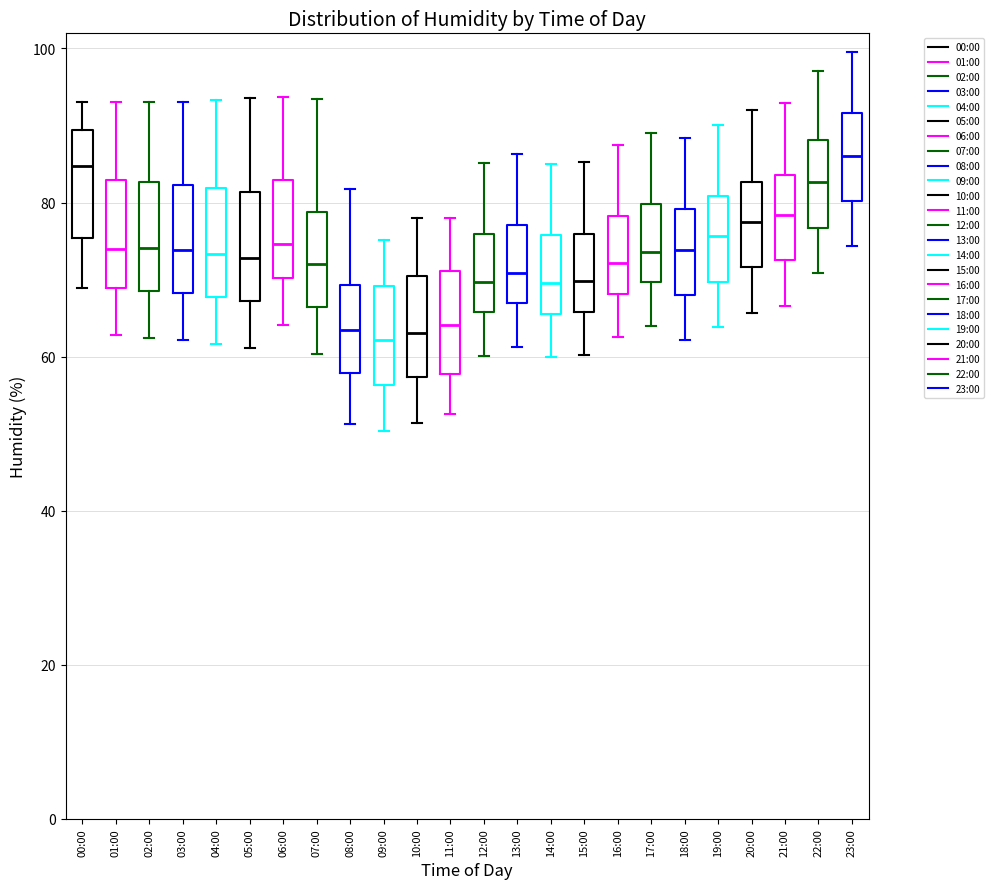

Where does the median line of the box for 10:00 sit on the y-axis? The values are not printed on the chart, so give them approximately, as read against the axis.

64